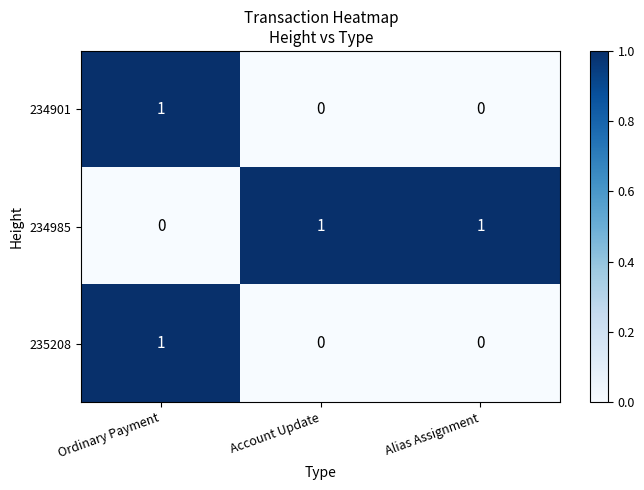

At which category is the sum across all series the highest?

Ordinary Payment